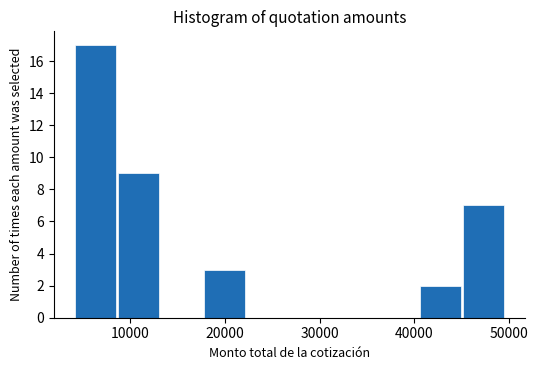

Which range on the x-axis has the tallest bar?

4000 to 9000